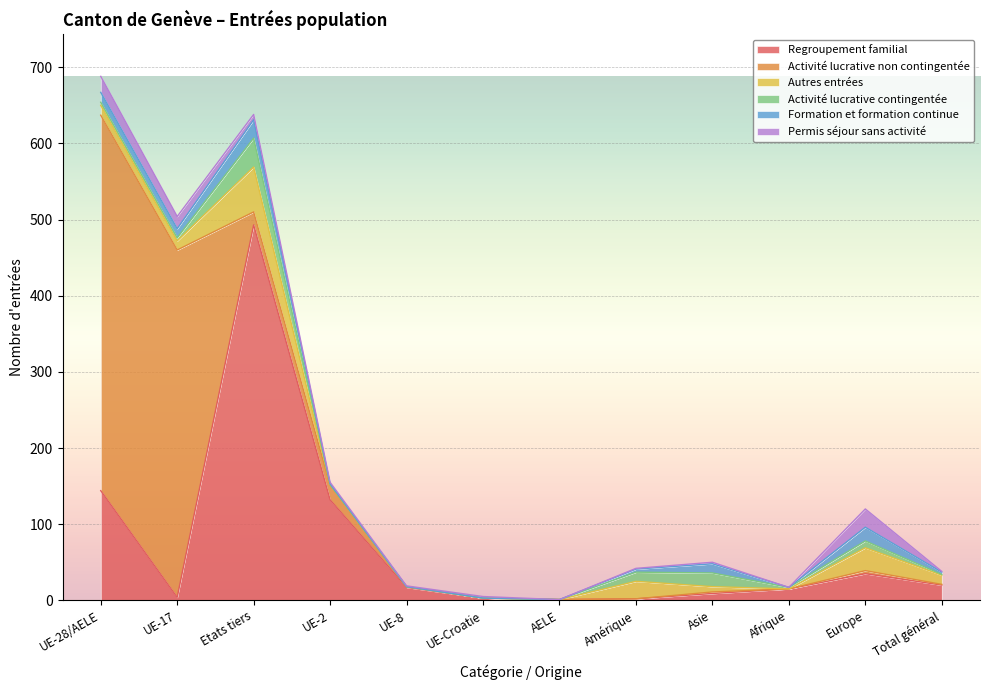

The value of Regroupement familial at Afrique is 15. True or false?

True